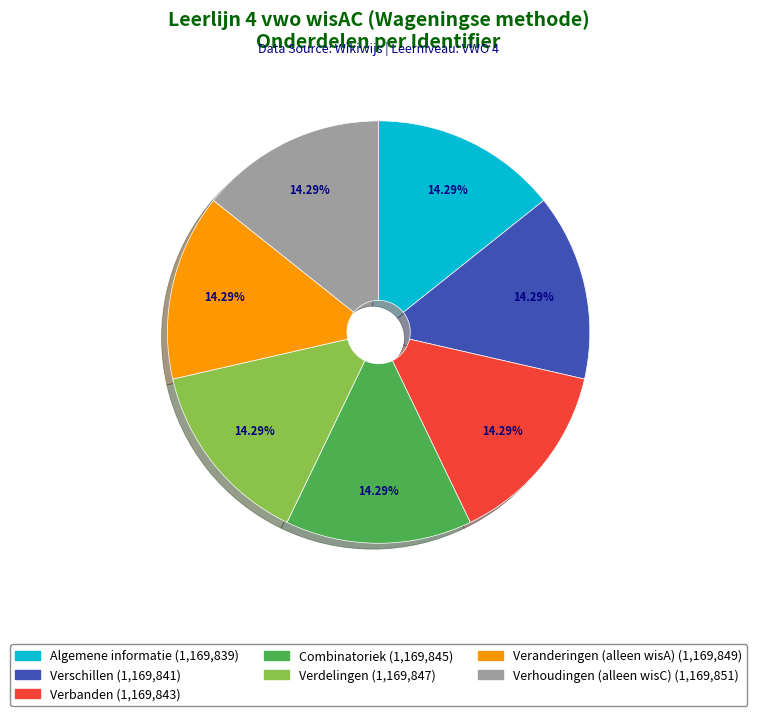

Is it true that Combinatoriek is 28% of the pie?

False